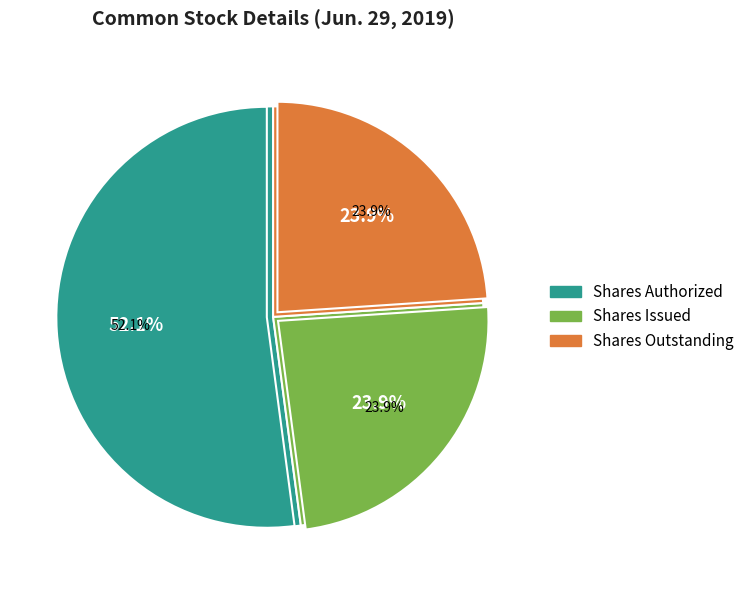

How much of the chart is everything except Common stock, shares issued?

76.1%